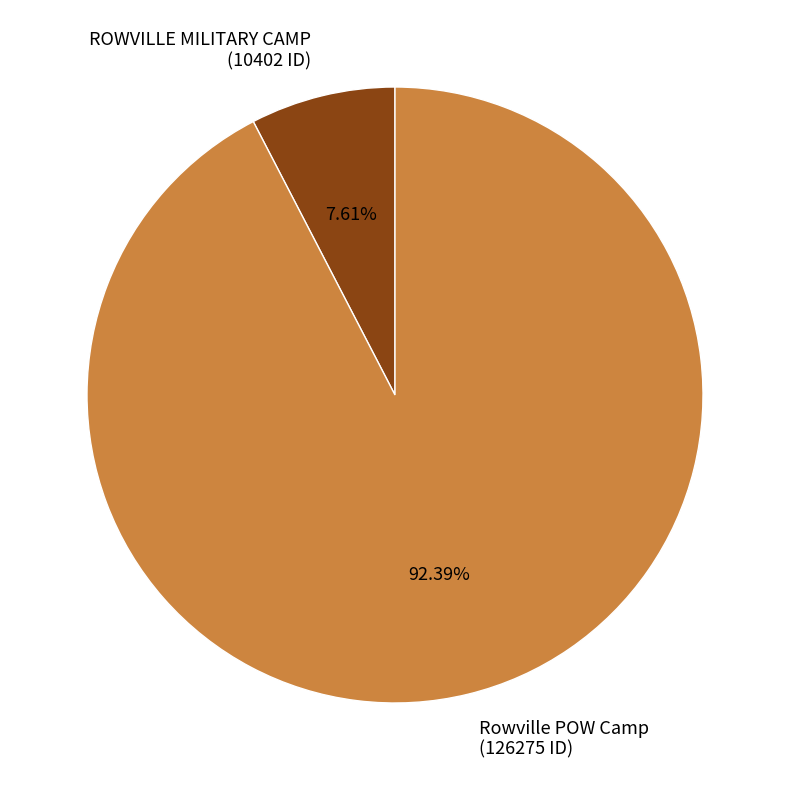

Is Rowville POW Camp the majority of the pie?

Yes